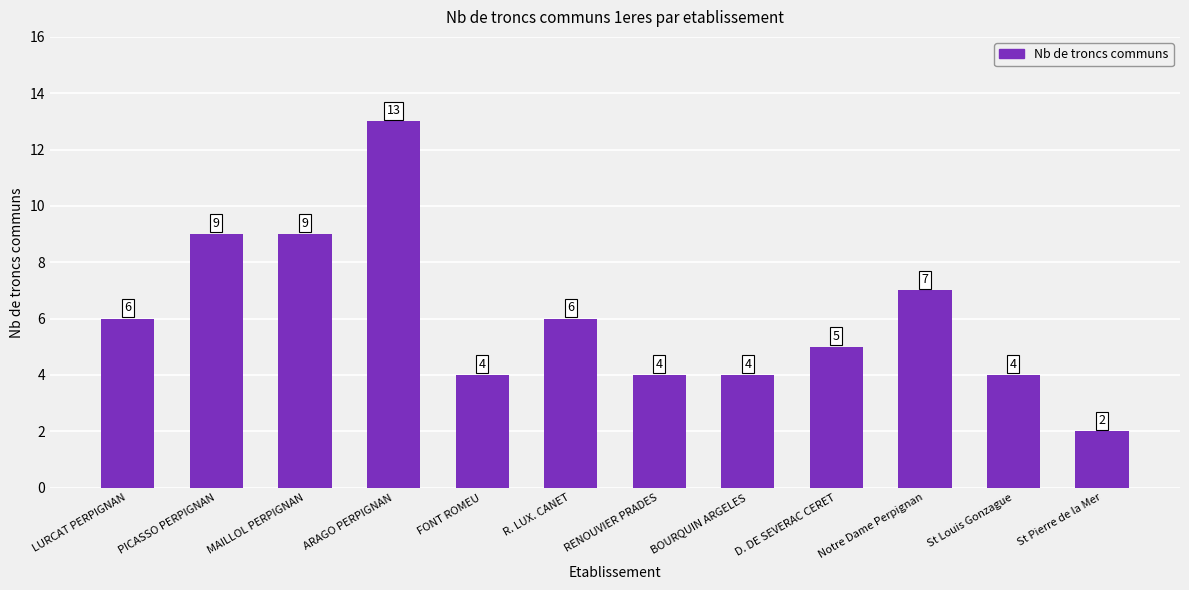

Are the bars grouped side by side (vs. stacked)?

No